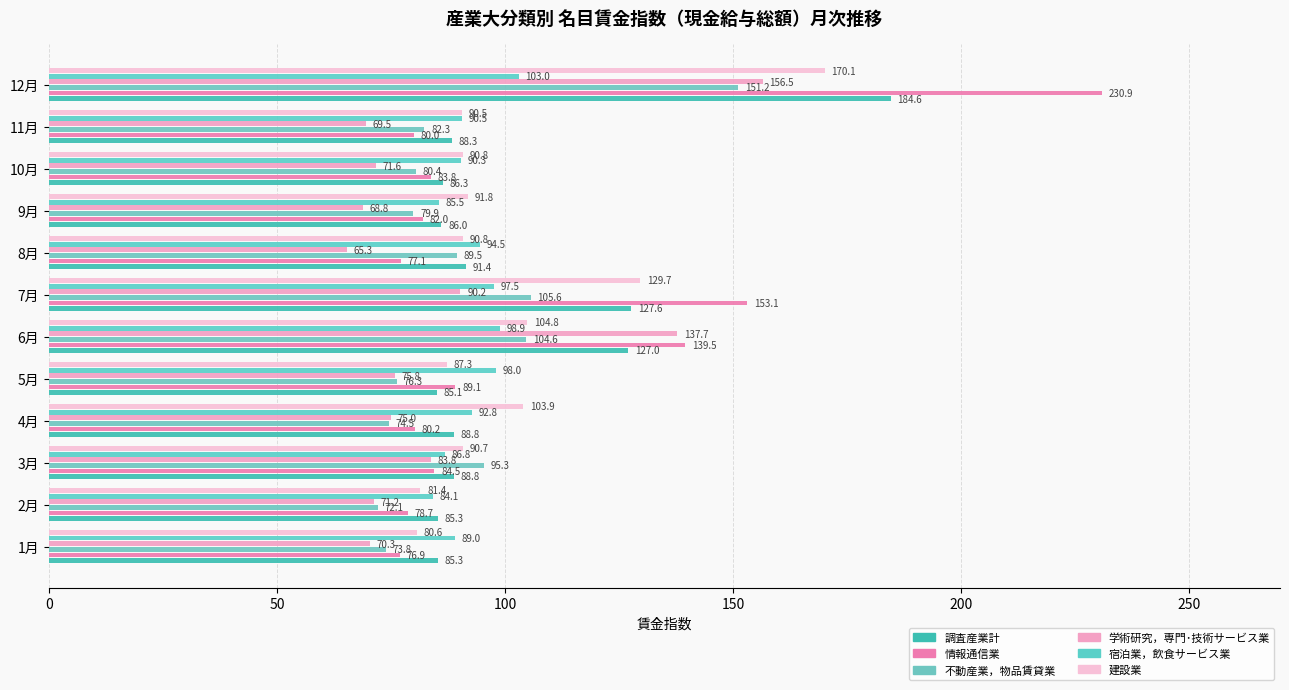

Which series has the largest total across all categories?

情報通信業